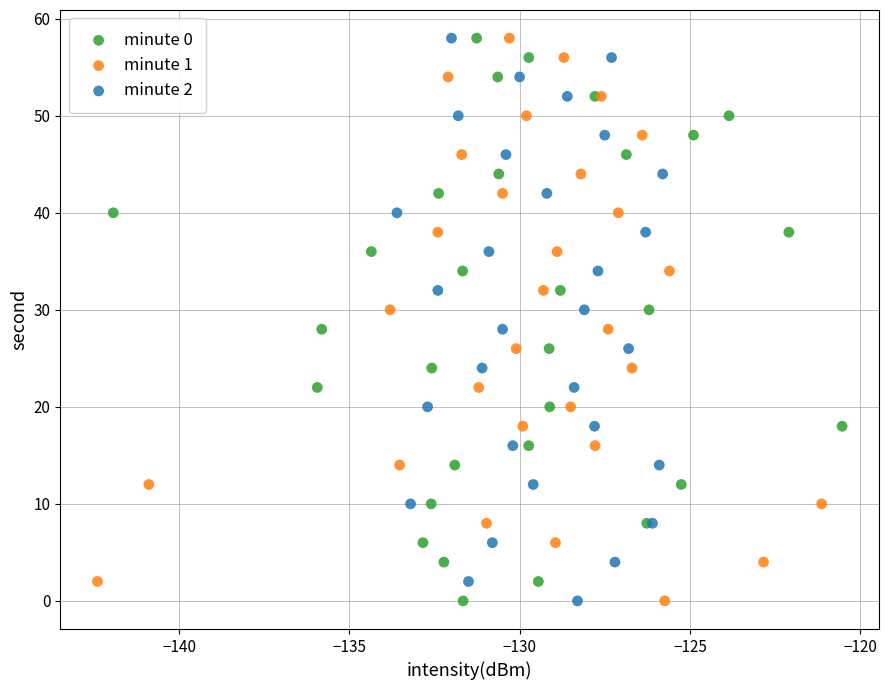

What are all the series names shown in the legend?

minute 0, minute 1, minute 2